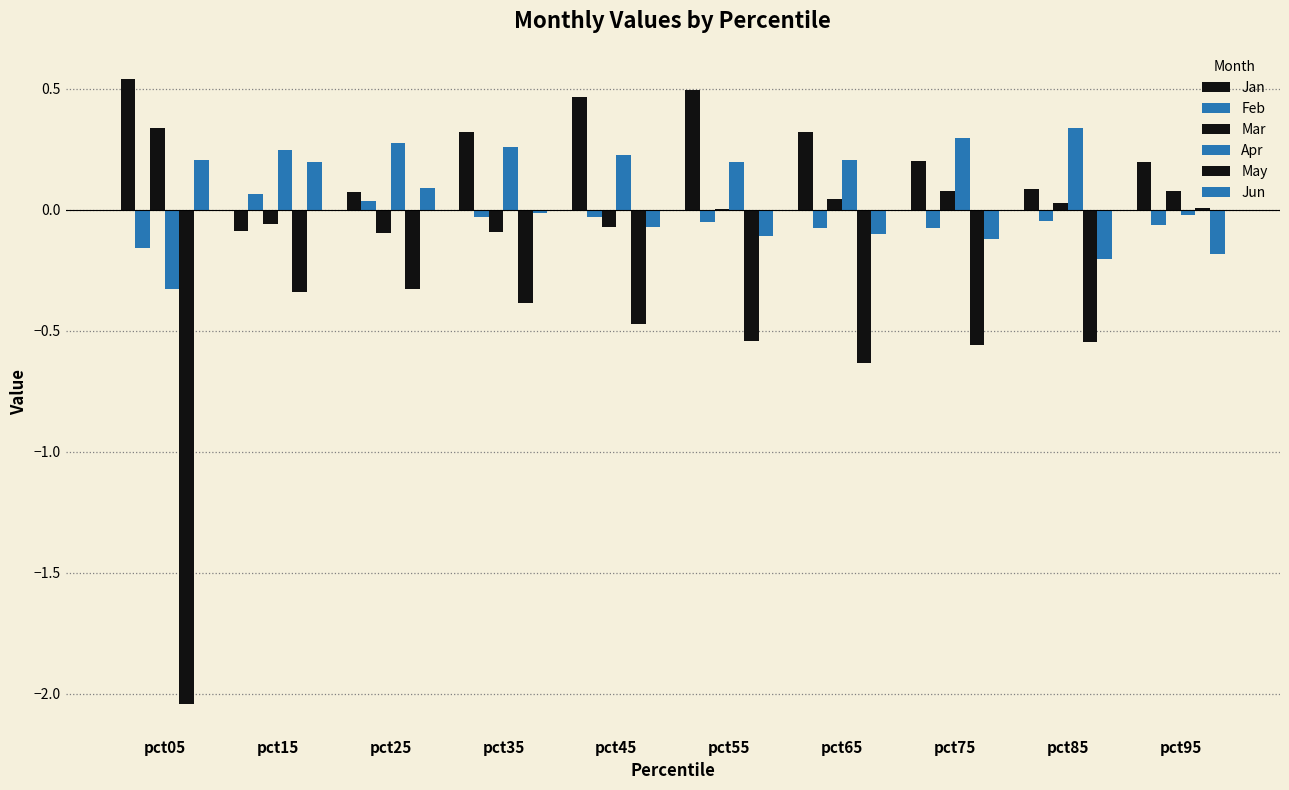

The value of Jun at pct55 is -0.1. True or false?

True